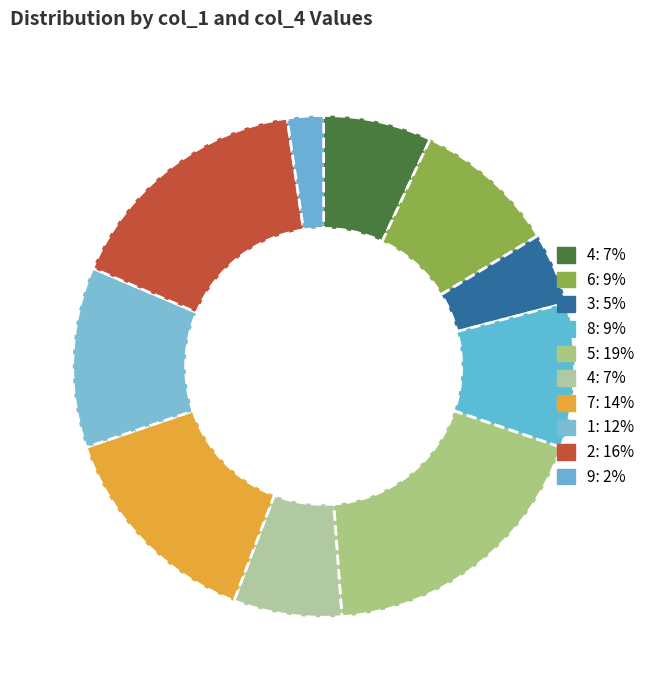

Count the number of slices in the pie.

10